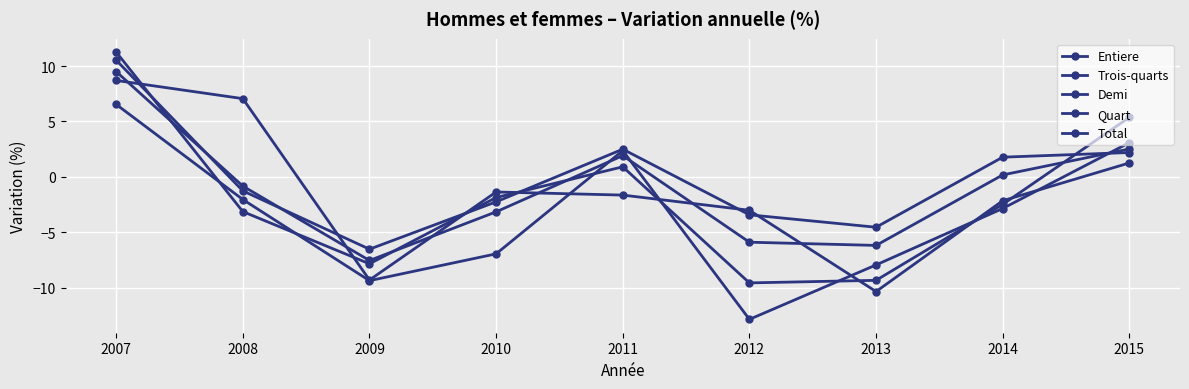

Rank the series by their maximum value, from lowest to highest.

Demi, Quart, Total, Entiere, Trois-quarts